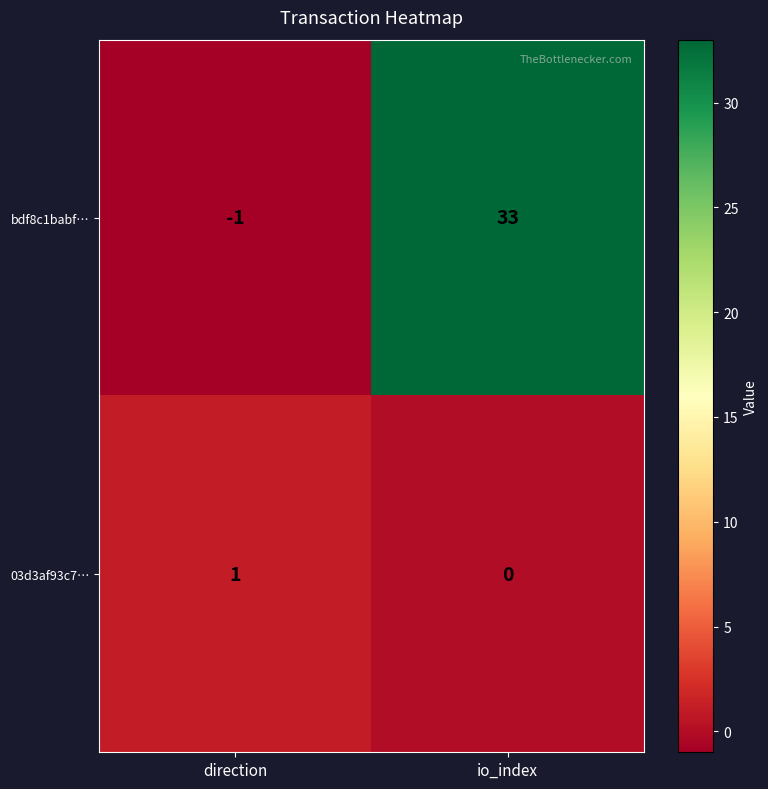

At which category is the sum across all series the highest?

io_index